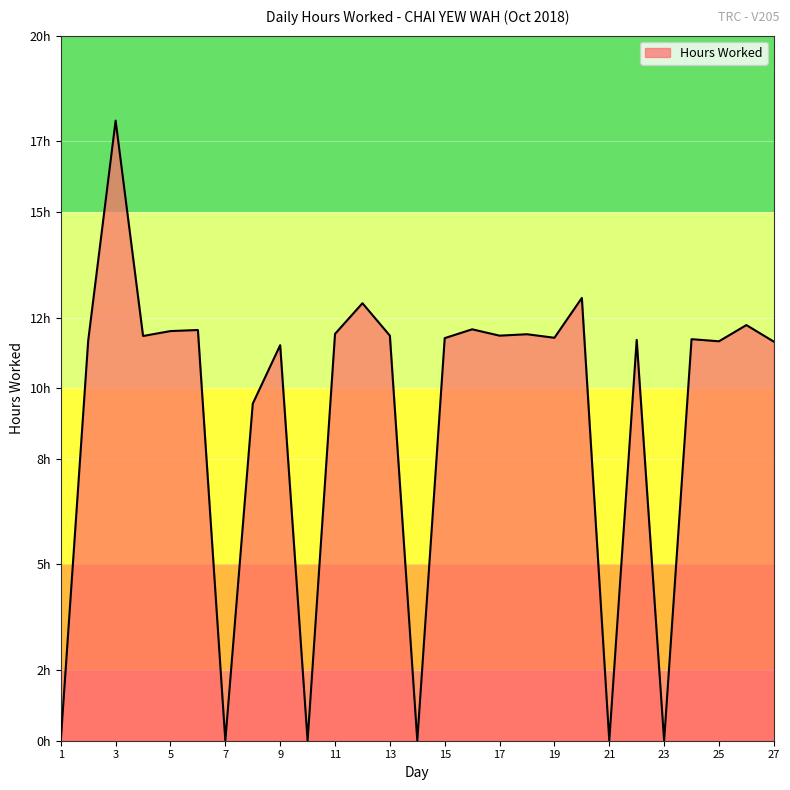

Reading left to right, list all the values displayed in this chart.

0.0	11.3	17.6	11.5	11.6	11.7	0.0	9.6	11.2	0.0	11.5	12.4	11.5	0.0	11.4	11.7	11.5	11.5	11.4	12.6	0.0	11.4	0.0	11.4	11.3	11.8	11.3